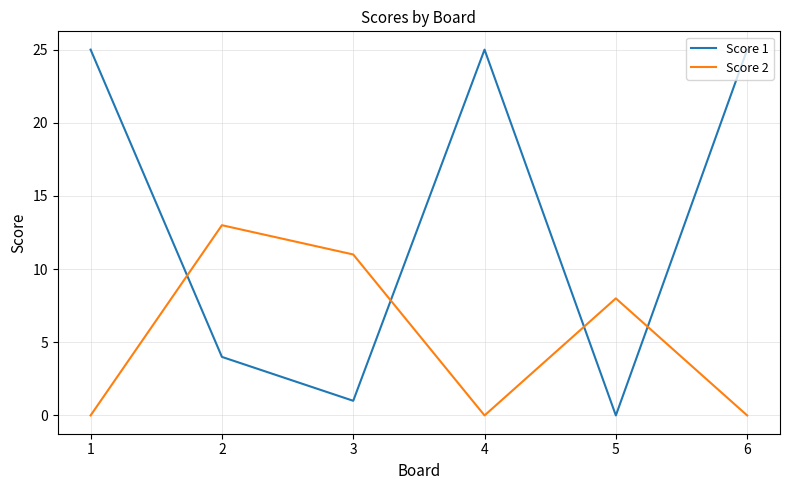

What is the difference between the highest and lowest values at 1?

25